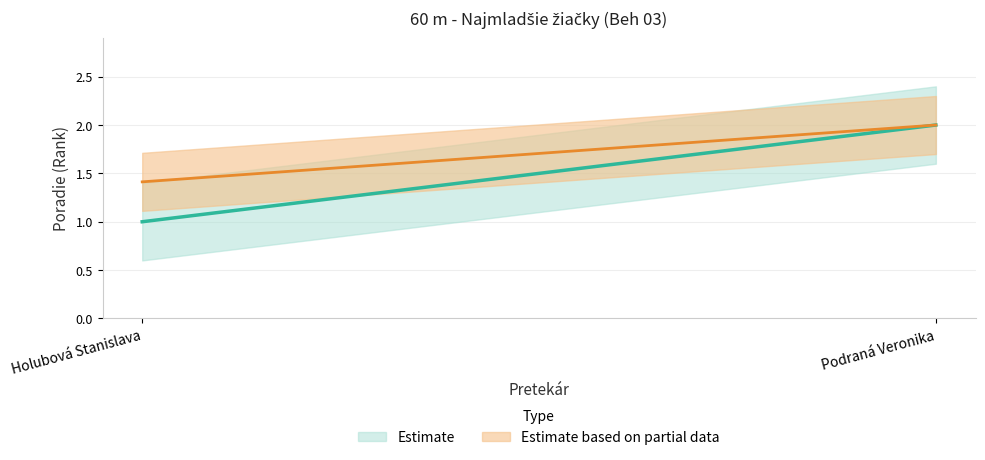

Which has a higher value, Podraná Veronika or Holubová Stanislava?

Podraná Veronika